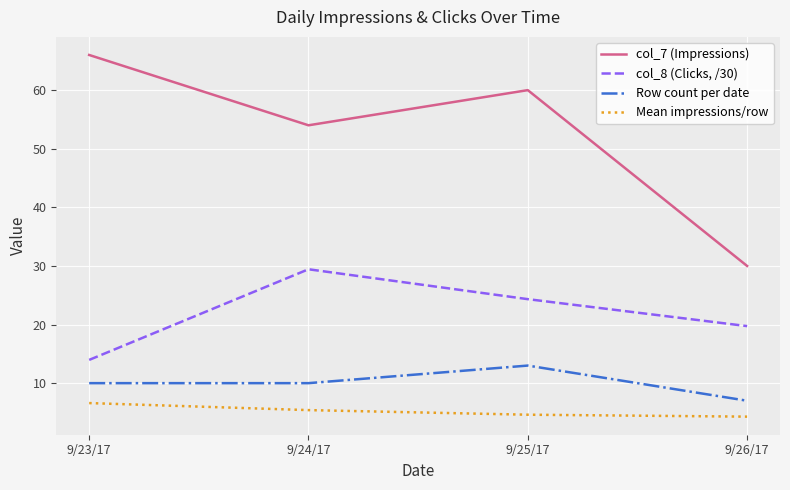

True or false: col_8 (Clicks, /30) and Mean impressions/row intersect in this chart.

False